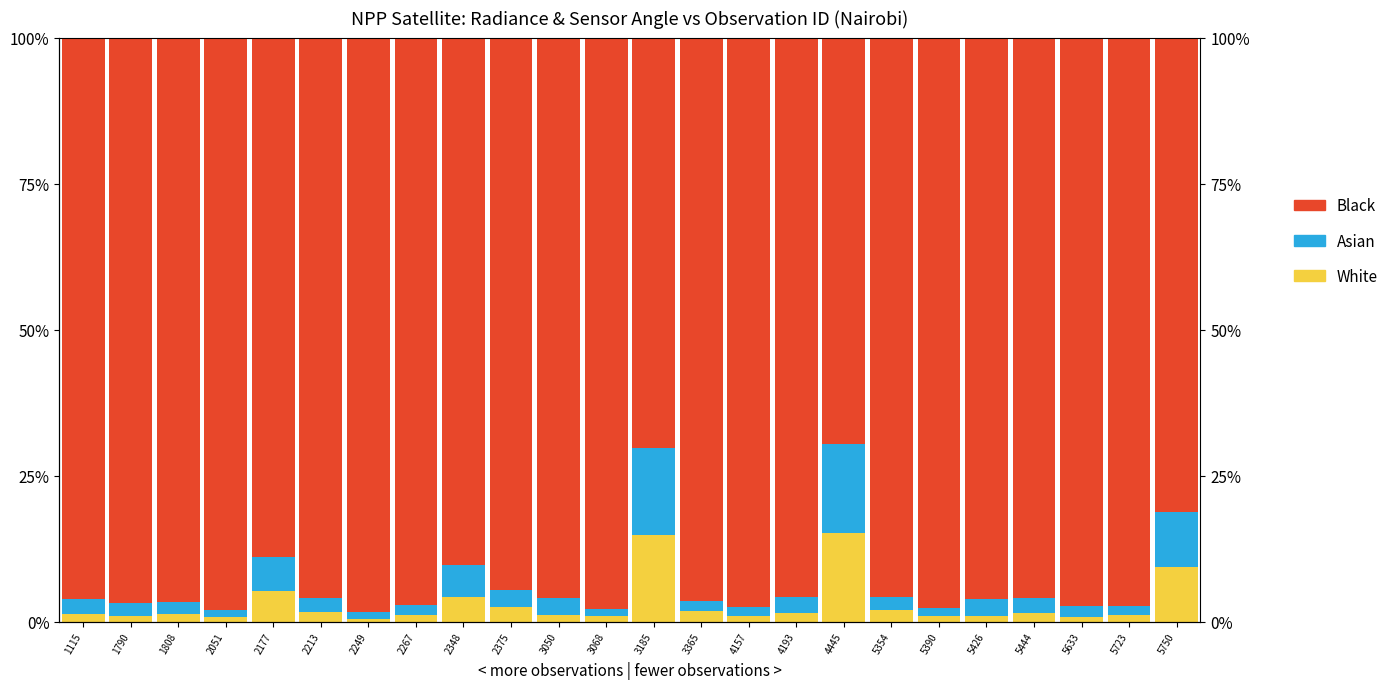

At which label does Asian reach its peak?

4445